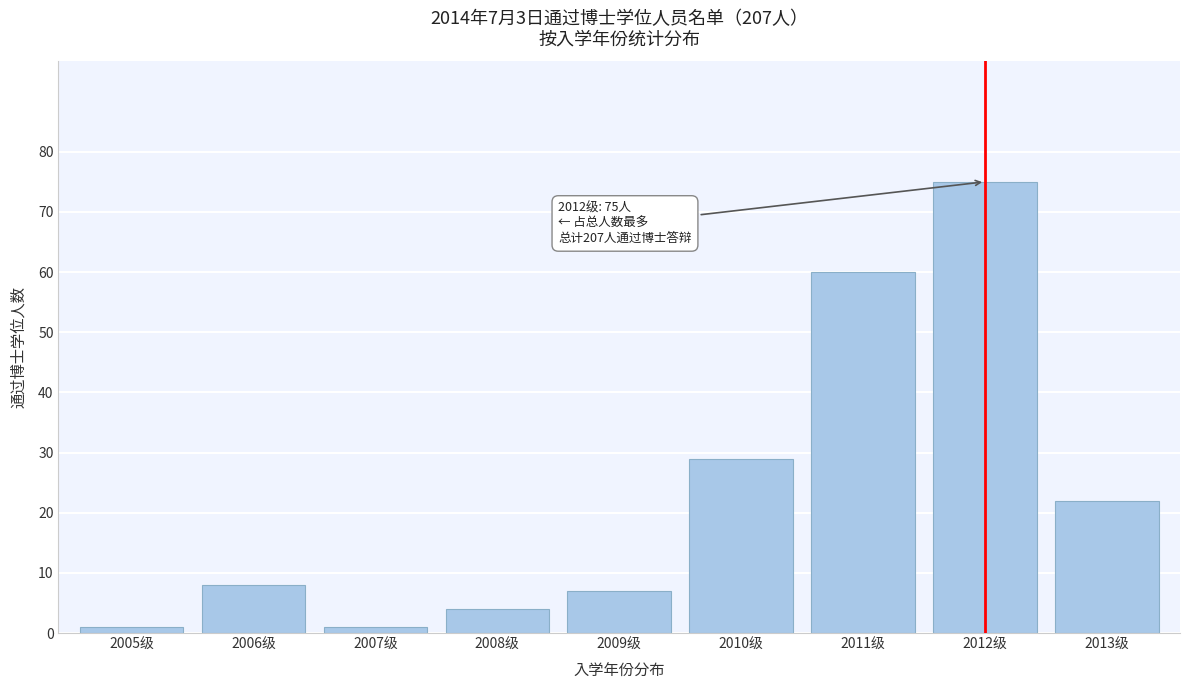

Reading left to right, transcribe all the data shown in this chart.

1	8	1	4	7	29	60	75	22